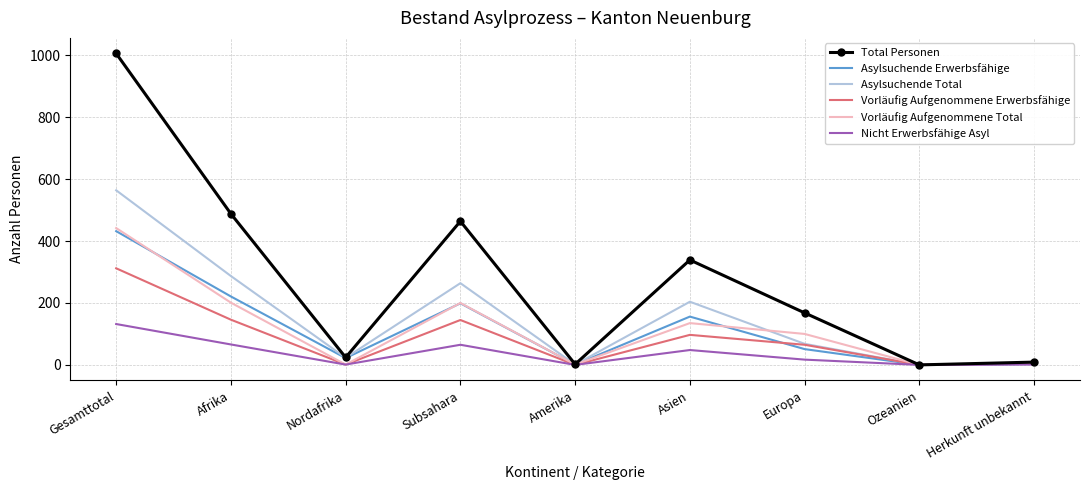

What value does the Asylsuchende Erwerbsfähige series have at Gesamttotal?

432